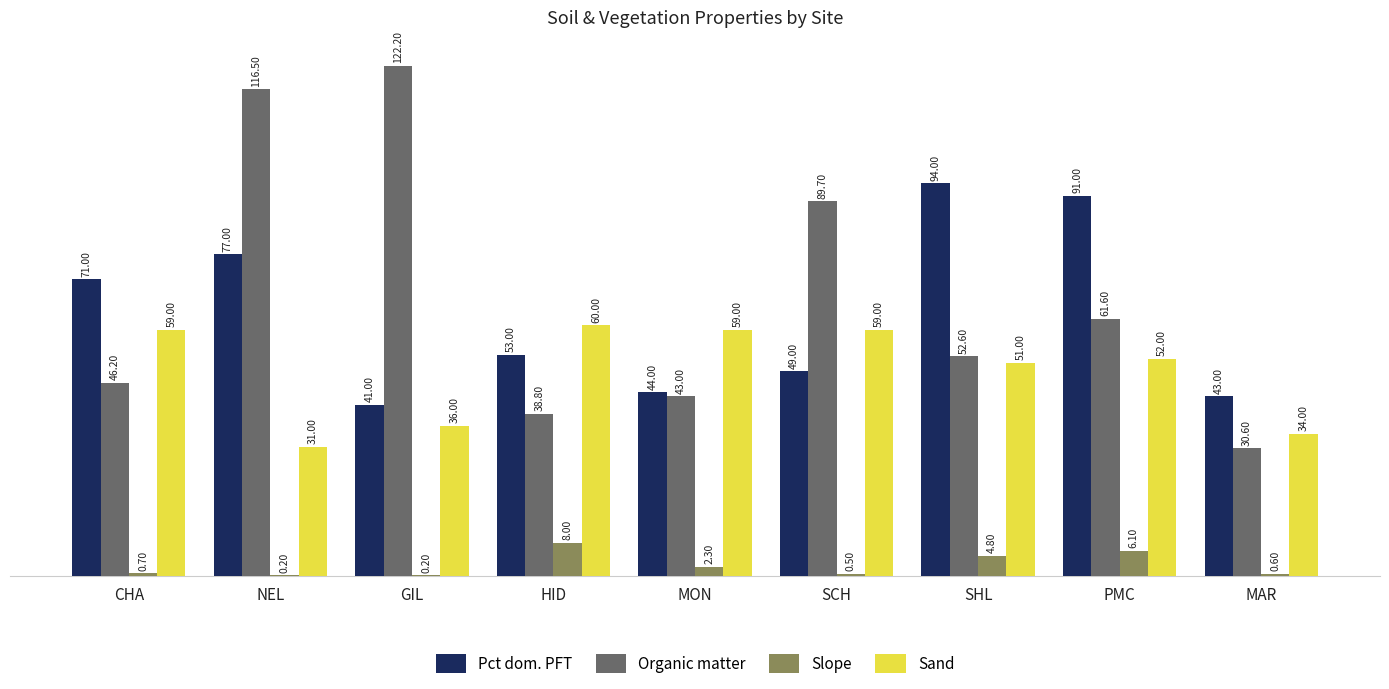

Which category has the highest value across all series?

GIL